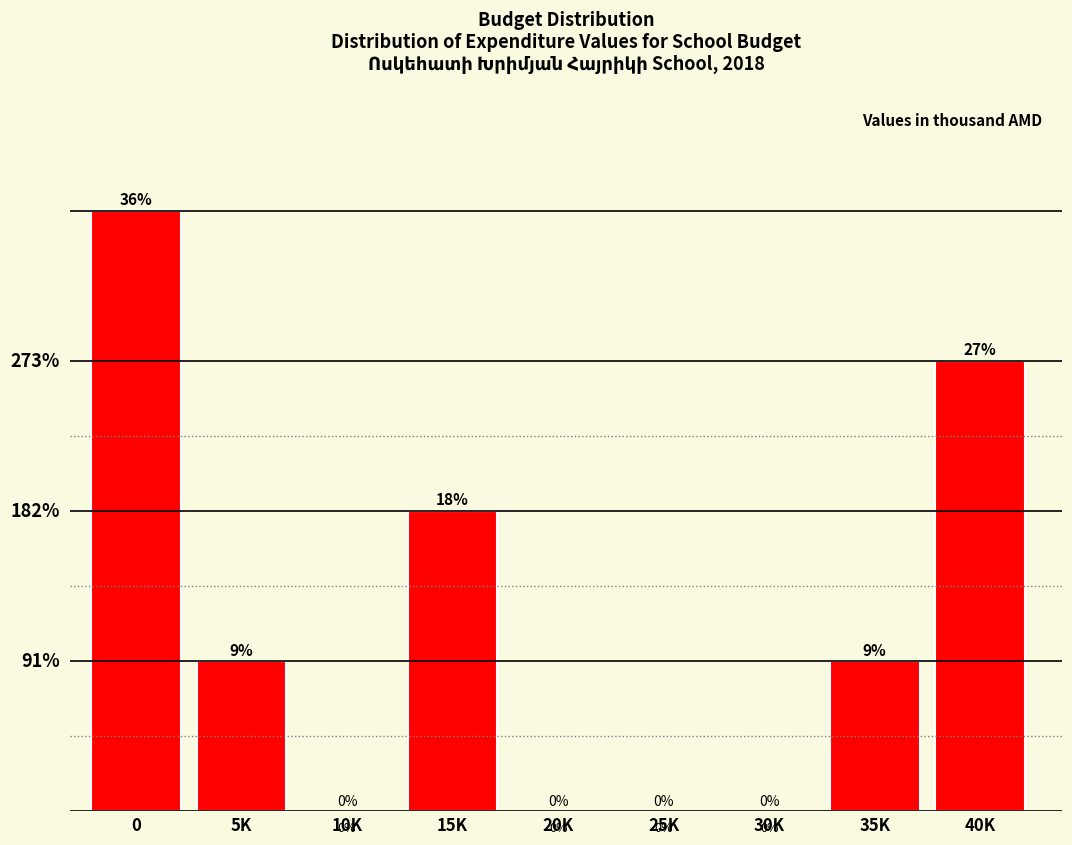

Between 30K and 5K, which is larger?

5K